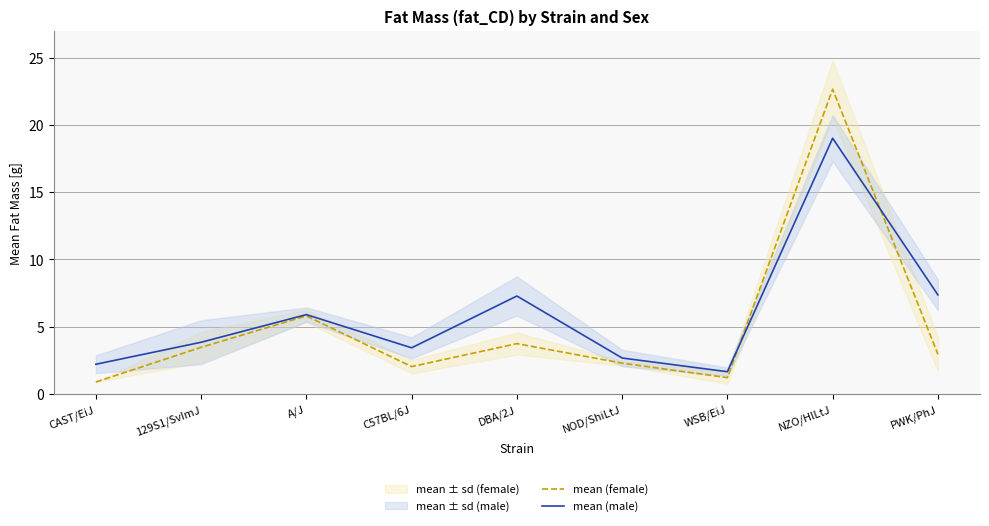

What is the total value across all series at CAST/EiJ?

3.1